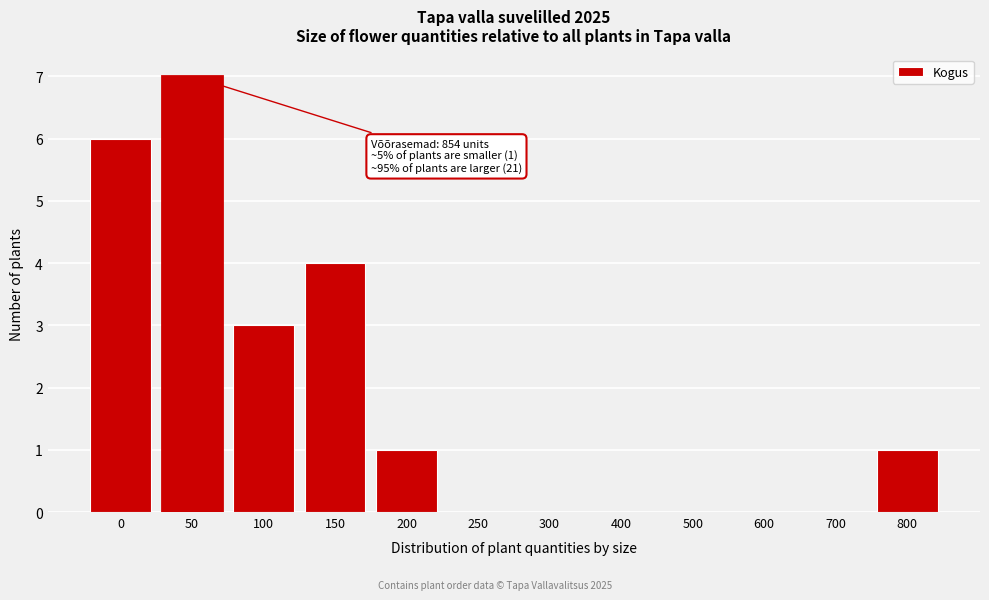

Reading left to right, extract all data points from this chart.

0=6	50=7	100=3	150=4	200=1	250=0	300=0	400=0	500=0	600=0	700=0	800=1